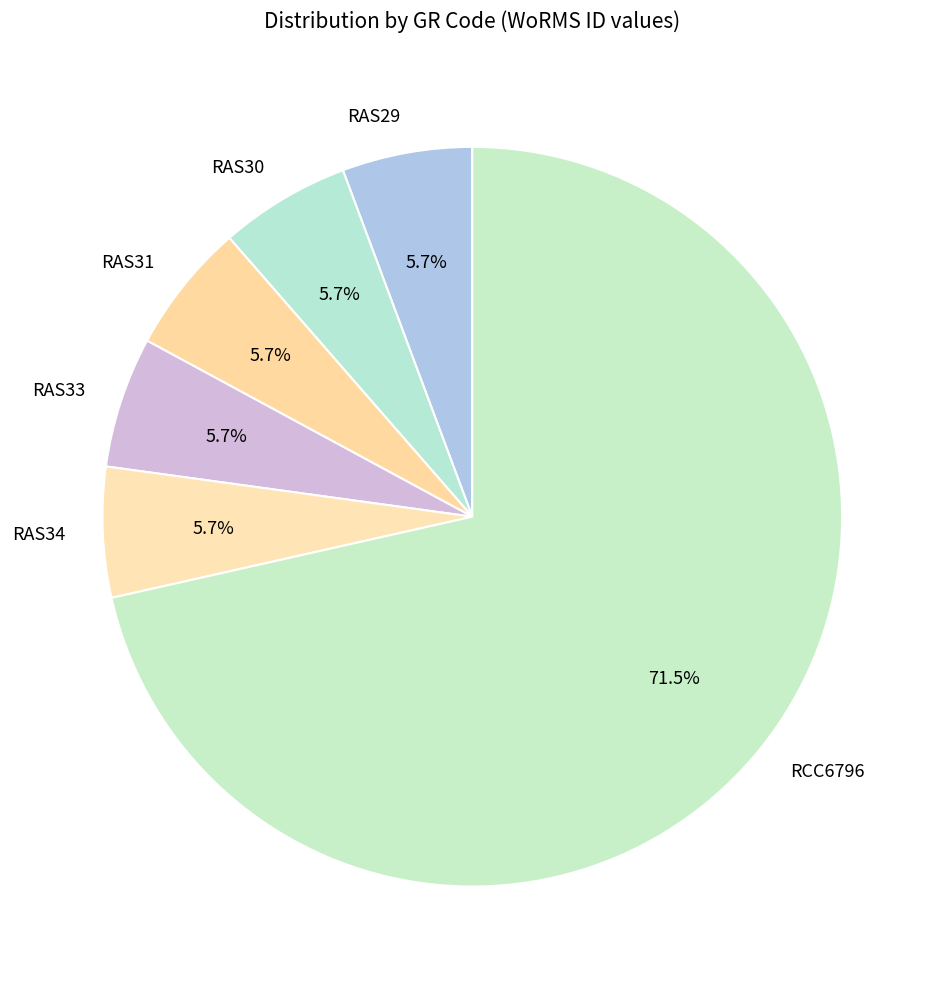

Is RAS29 the majority of the pie?

No